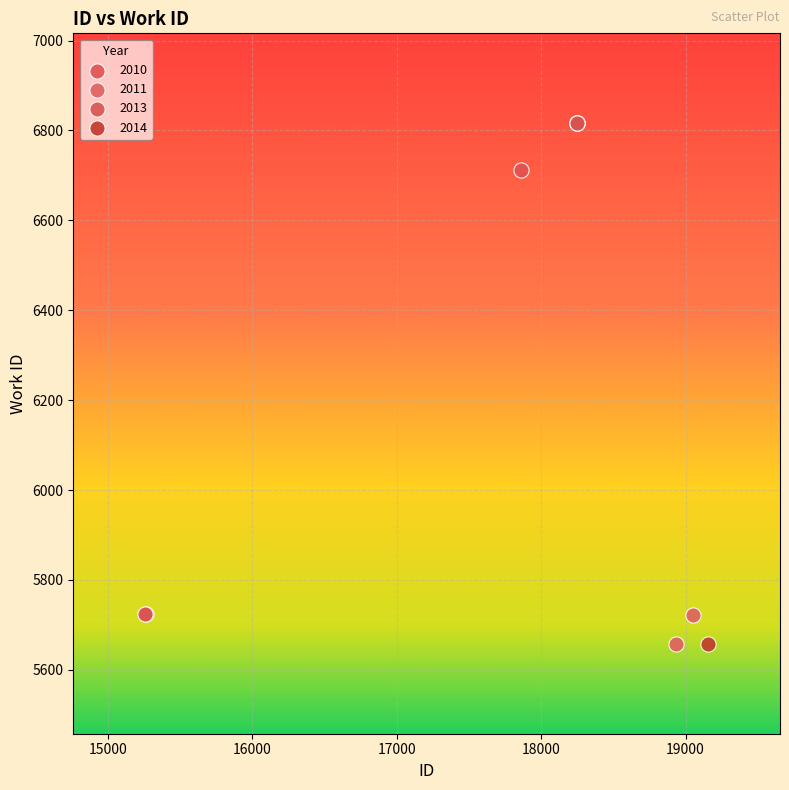

What are all the series names shown in the legend?

2010, 2011, 2013, 2014